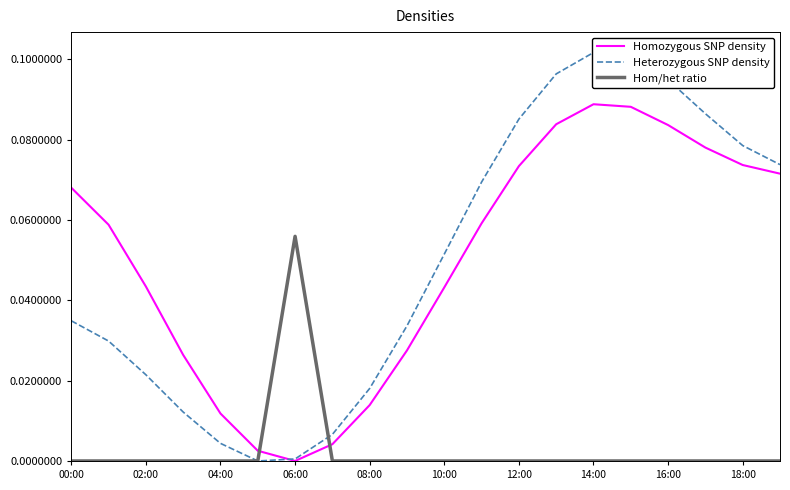

Is this an area chart (filled region under the line)?

No